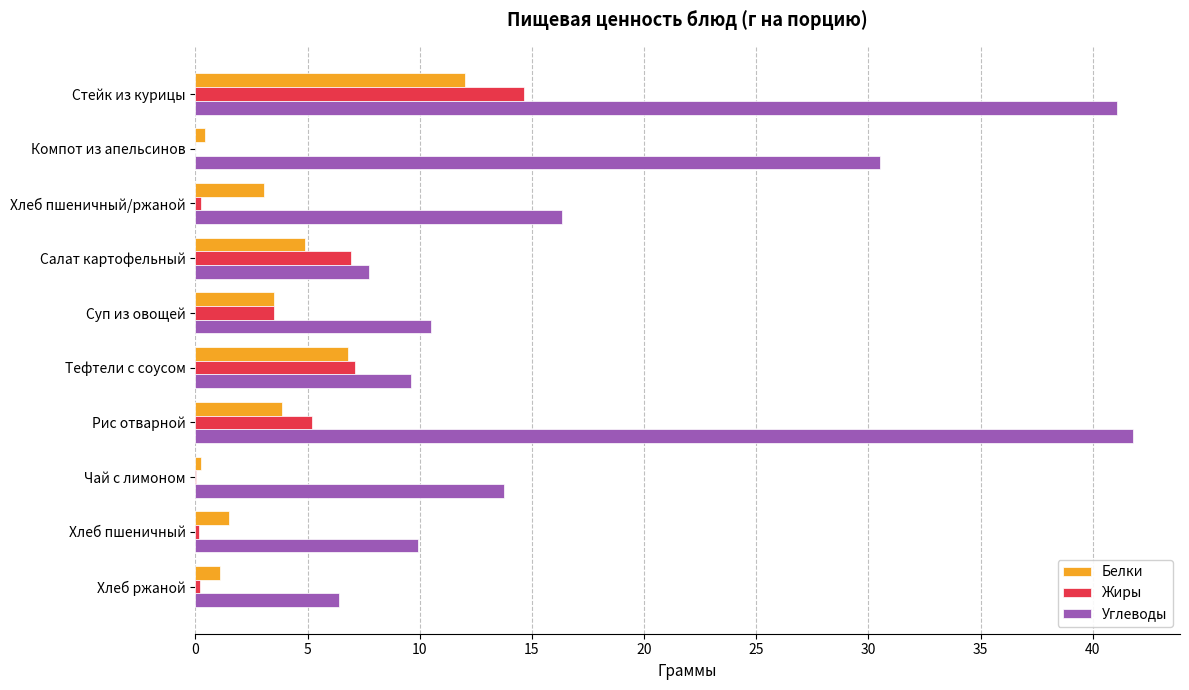

How many distinct data groups are displayed?

3